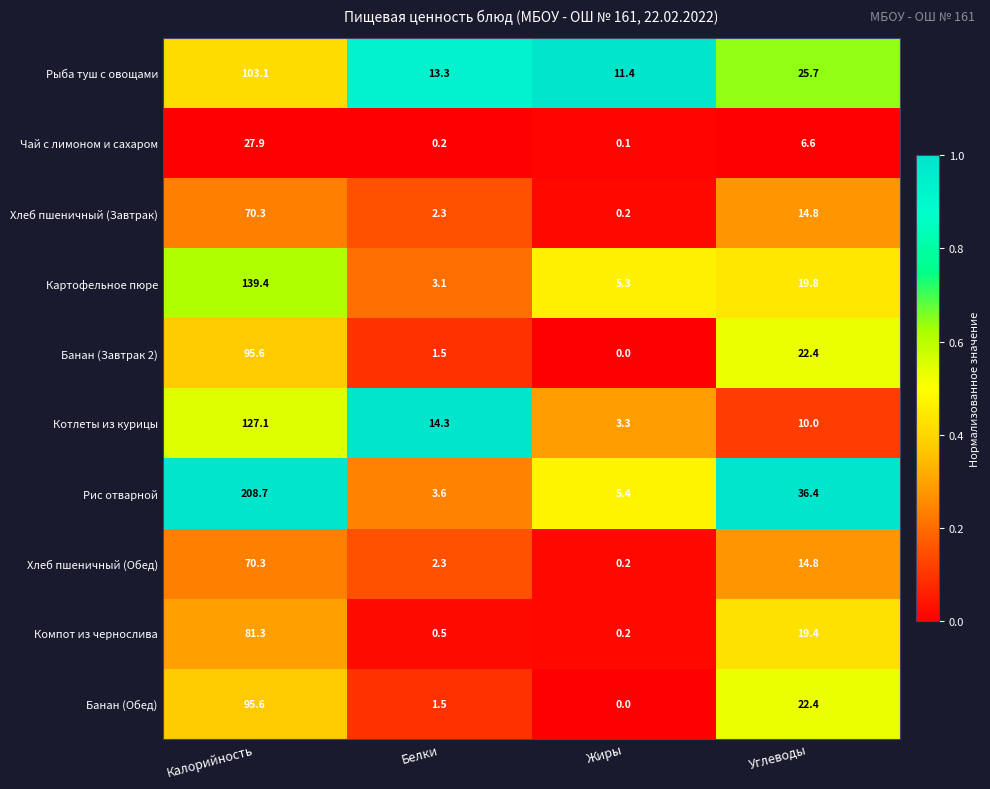

Which label corresponds to the largest value in the chart?

Калорийность